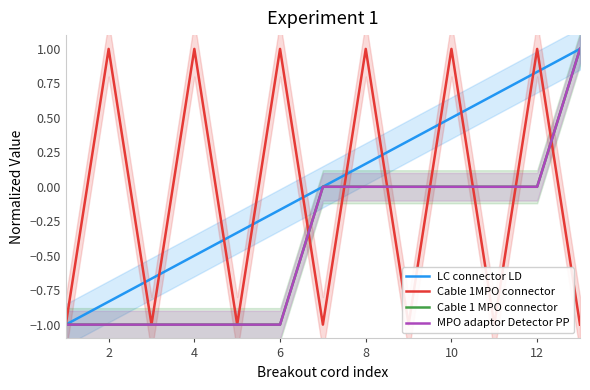

True or false: Cable 1 MPO connector has more than 0 interior local peaks.

False